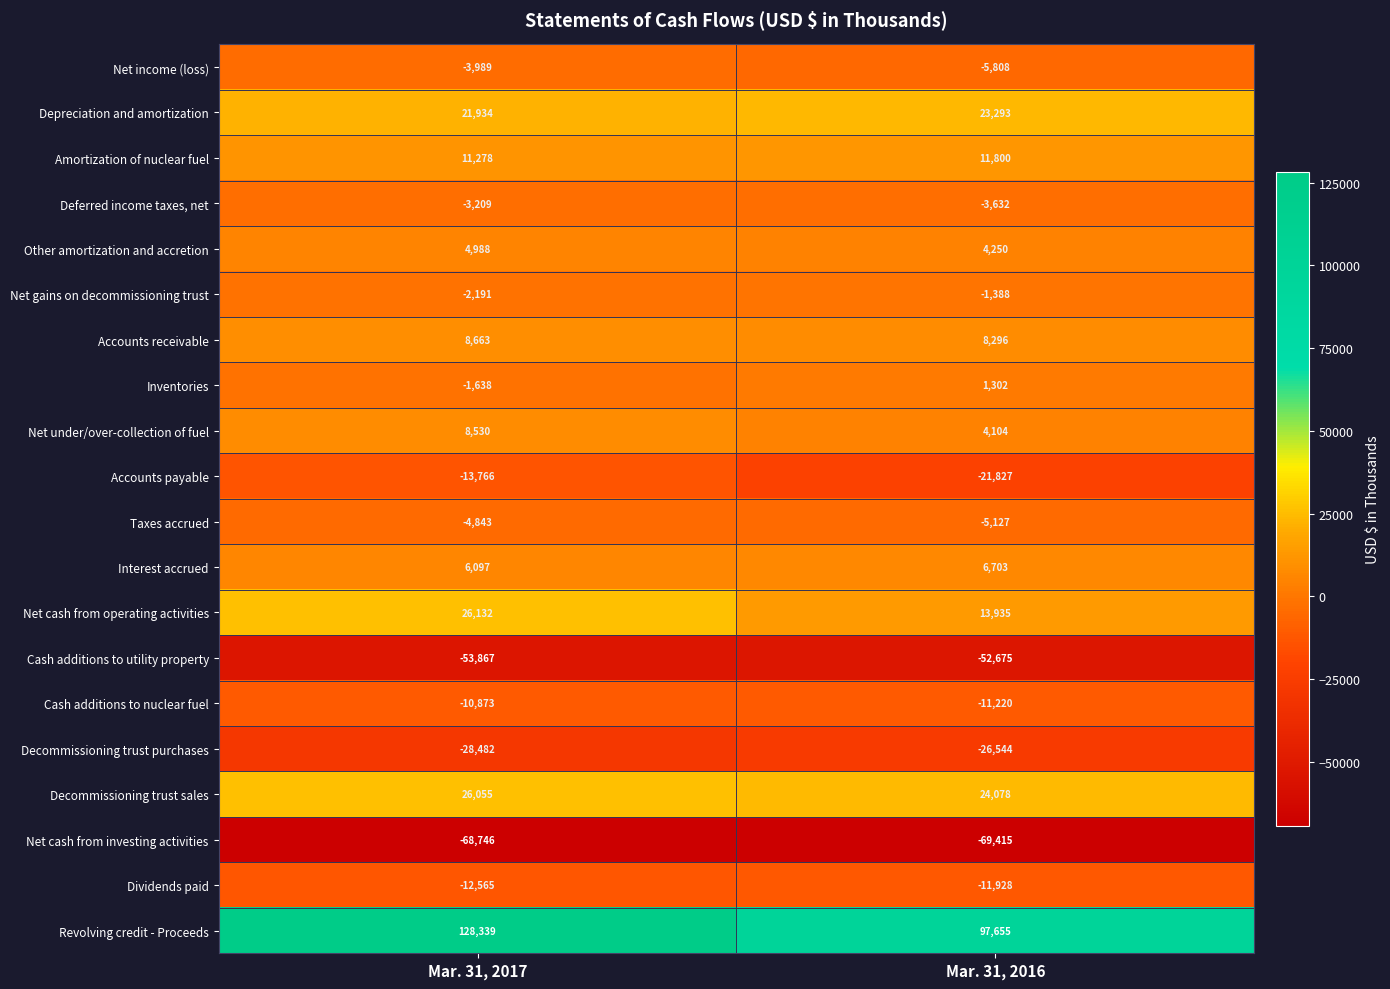

Rank the categories by Net cash from operating activities value from highest to lowest.

Mar. 31, 2017, Mar. 31, 2016